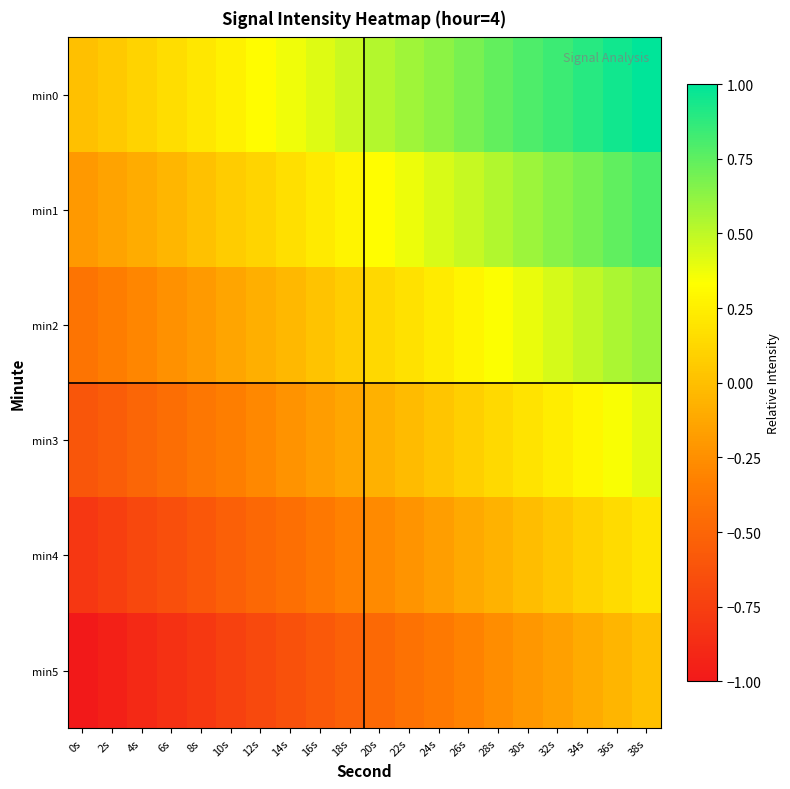

List the series in order of their overall mean, highest first.

min0, min1, min2, min3, min4, min5